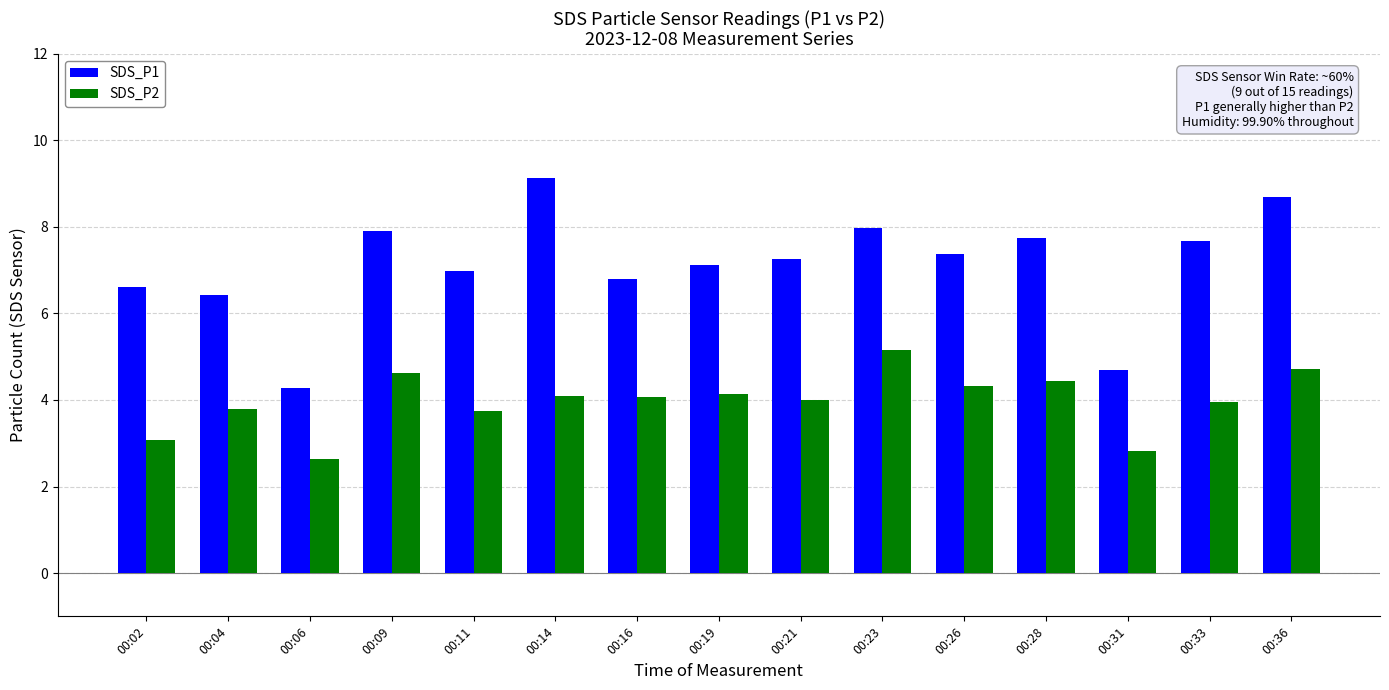

Rank the series by their average value, from lowest to highest.

SDS_P2, SDS_P1